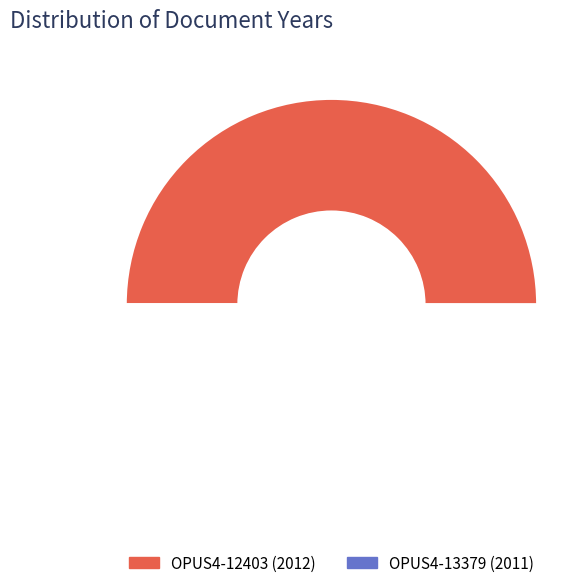

What is the change in value from OPUS4-12403 to OPUS4-13379?

-1